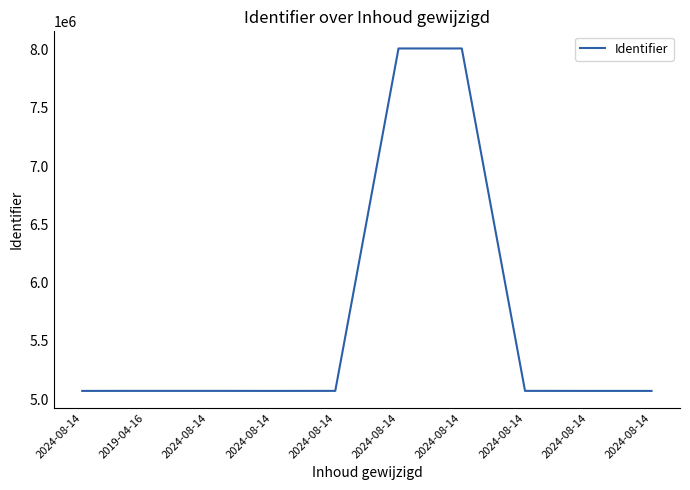

Reading left to right, what are all the values shown in this chart?

5071778	5072105	5072108	5071779	5072111	8007775	8007777	5072112	5071793	5071795